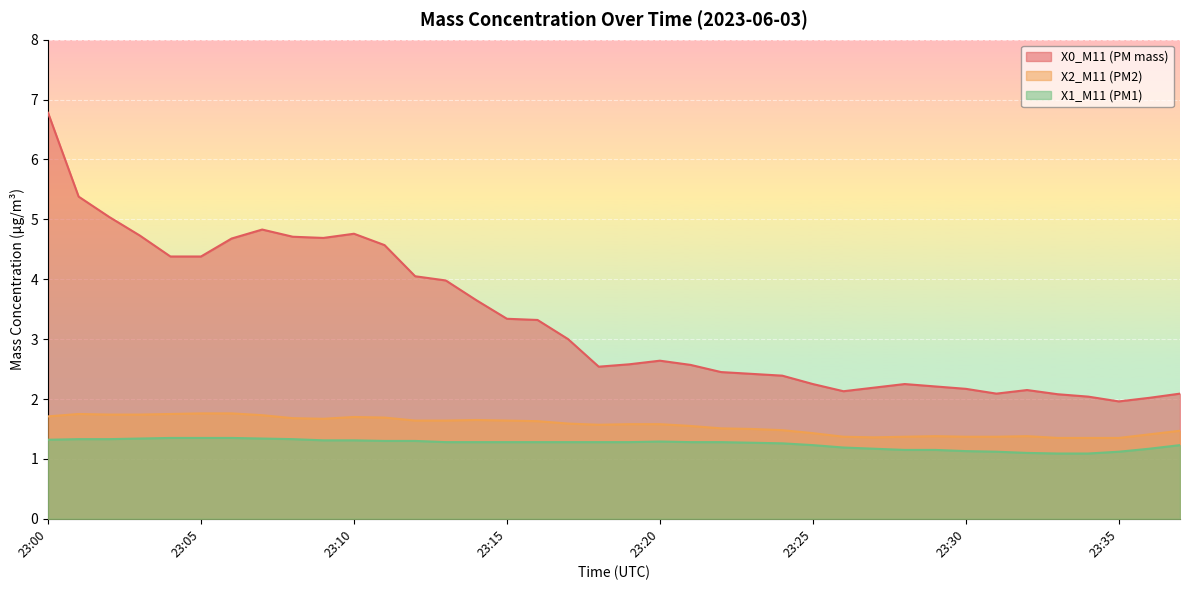

How many data points does each series have?

38